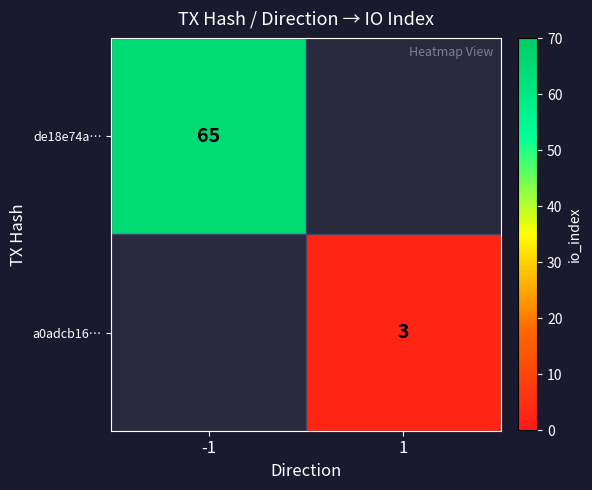

Is the value of de18e74a… at -1 greater than the value of a0adcb16… at 1?

Yes